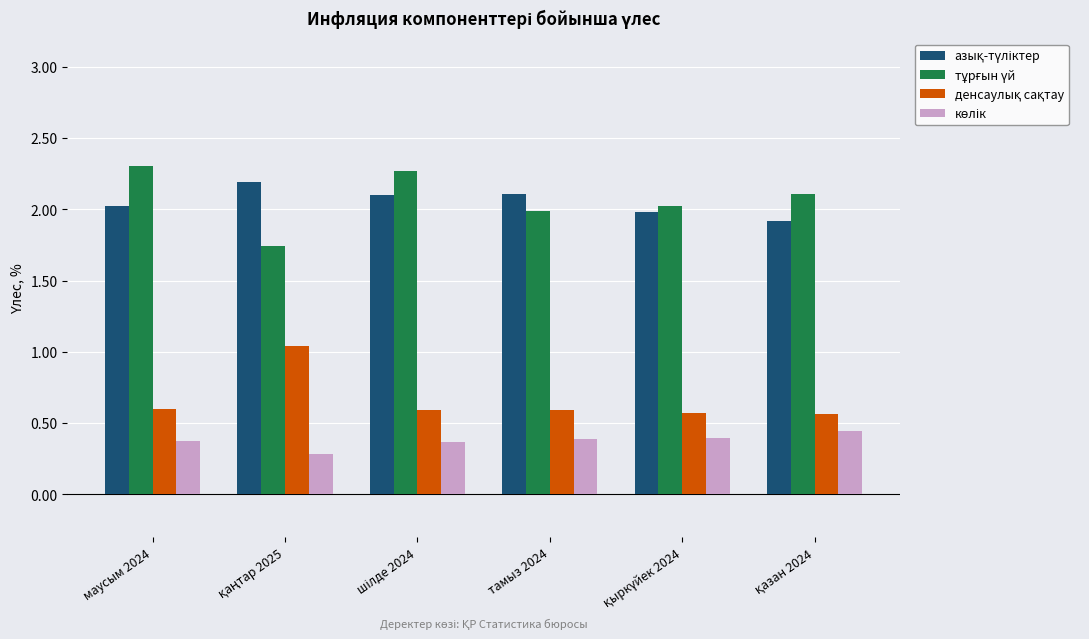

What is the total value across all series at тамыз 2024?

5.1